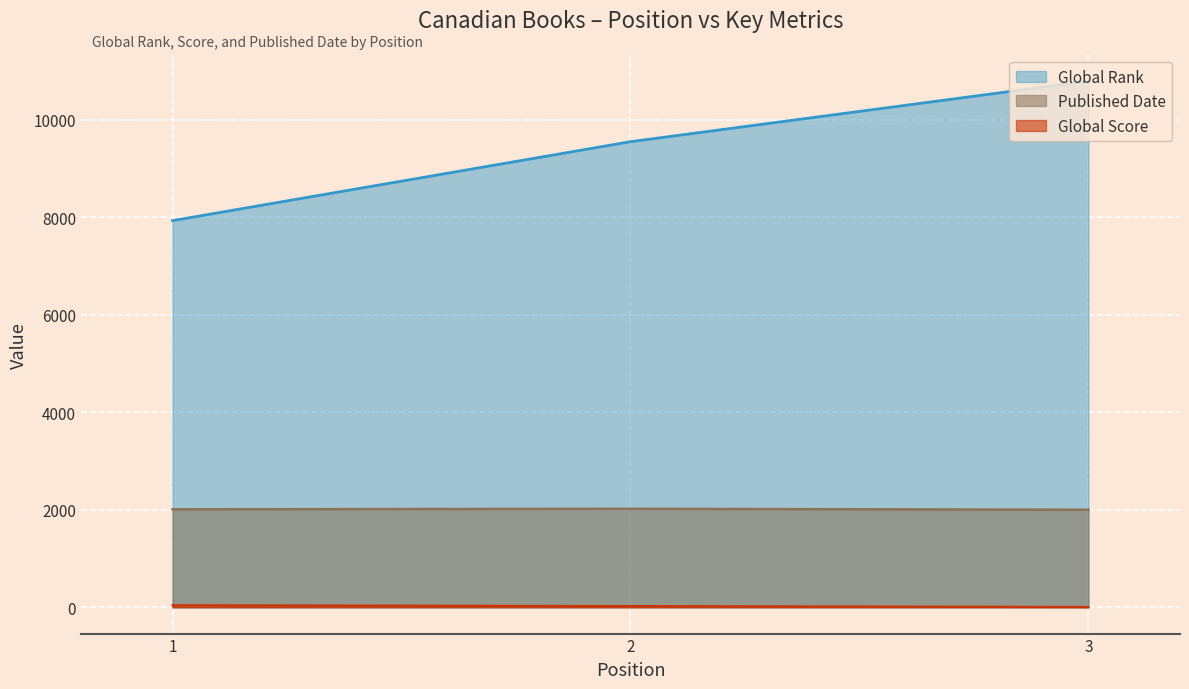

What is the greatest value displayed?

10792